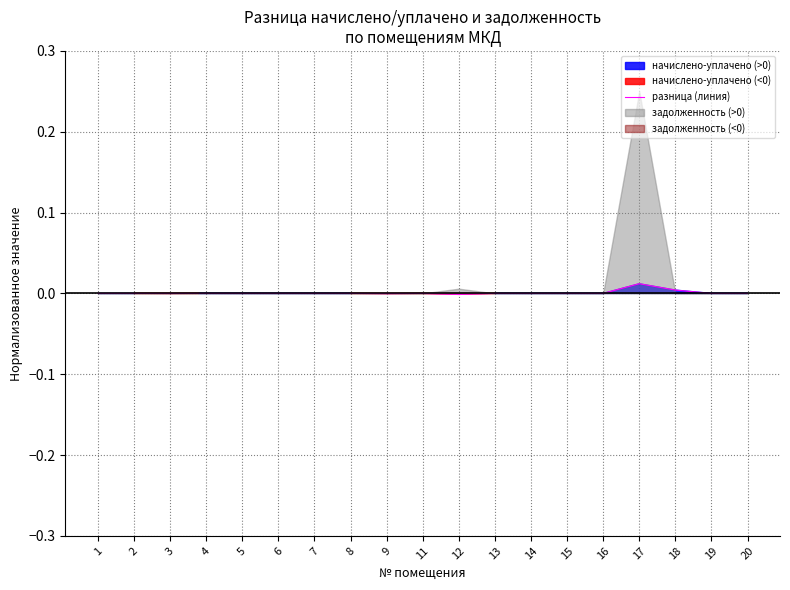

Rank the categories by value from highest to lowest.

17, 18, 4, 6, 1, 2, 5, 7, 8, 13, 14, 15, 16, 19, 20, 11, 3, 9, 12